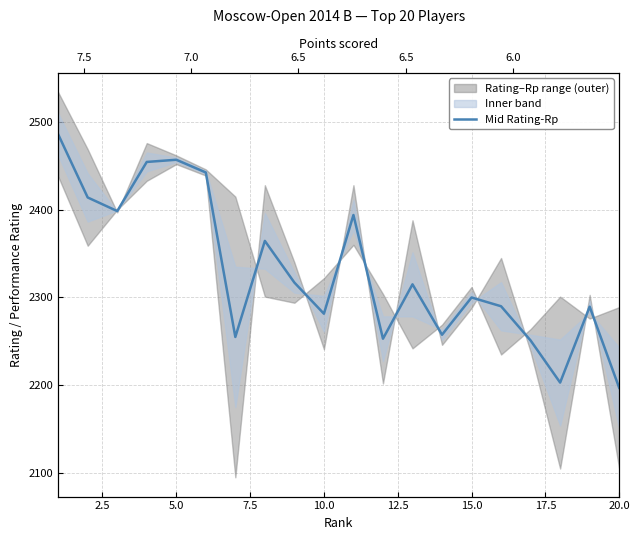

What is the difference between the second highest and minimum values?

260.0